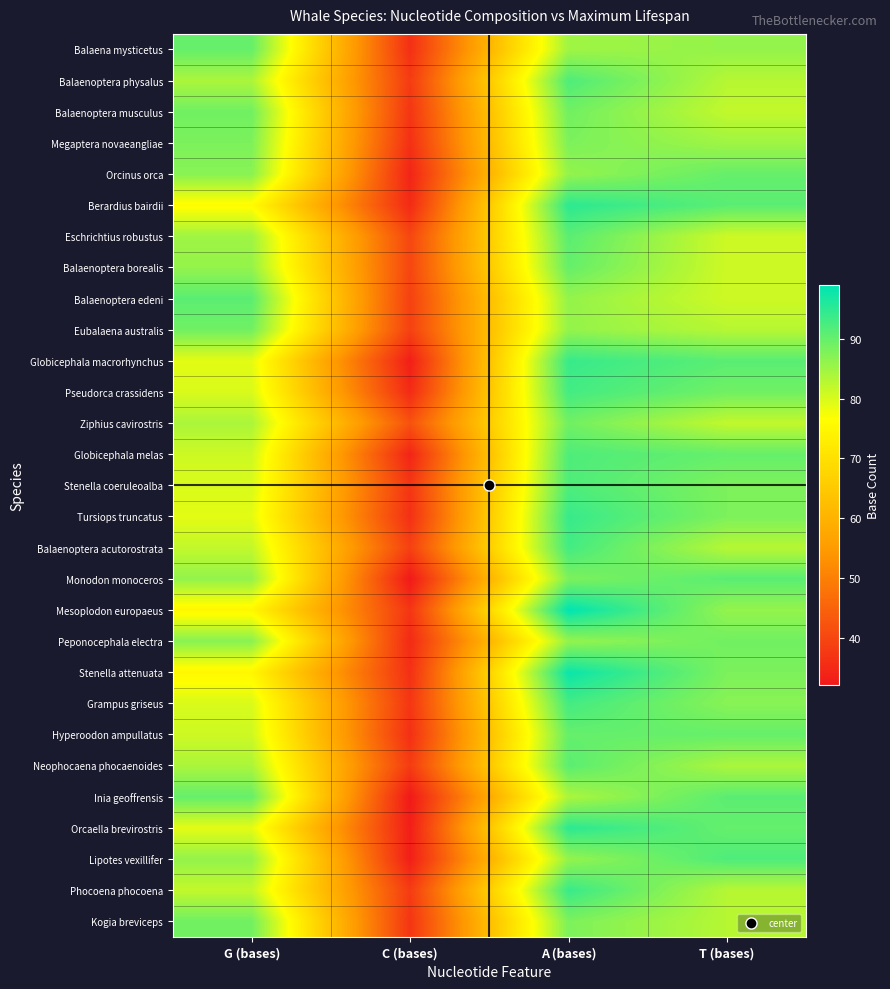

What is the total value across all series at T (bases)?

2508